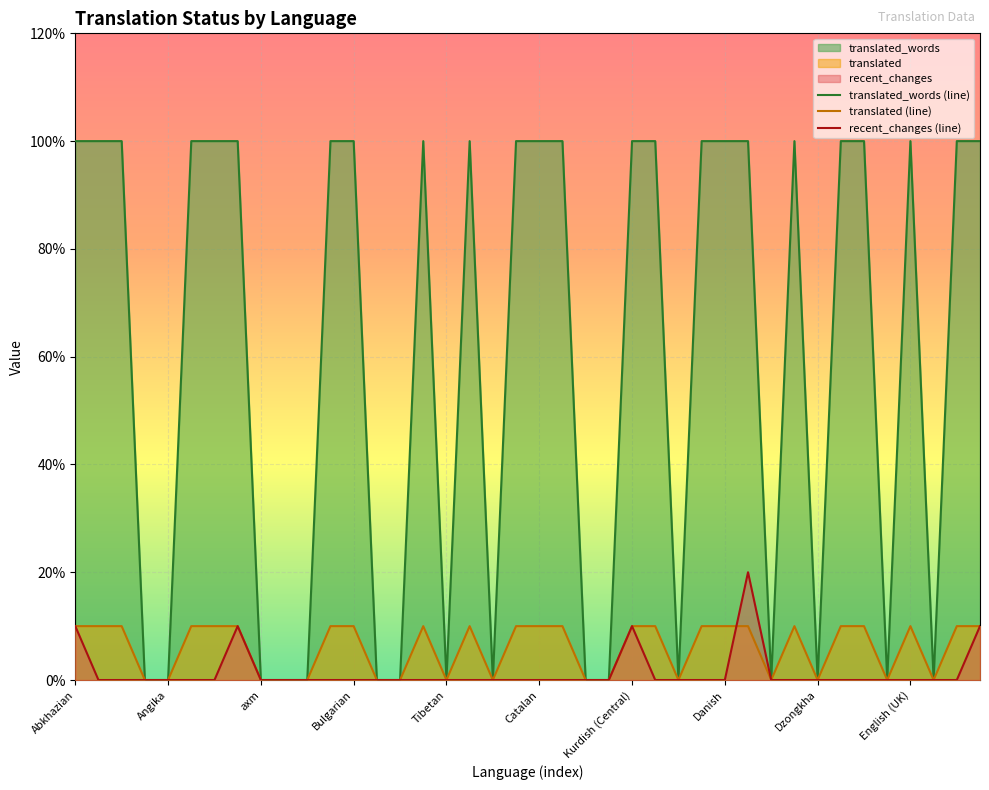

How many recent_changes values are between 0 and 1?

39